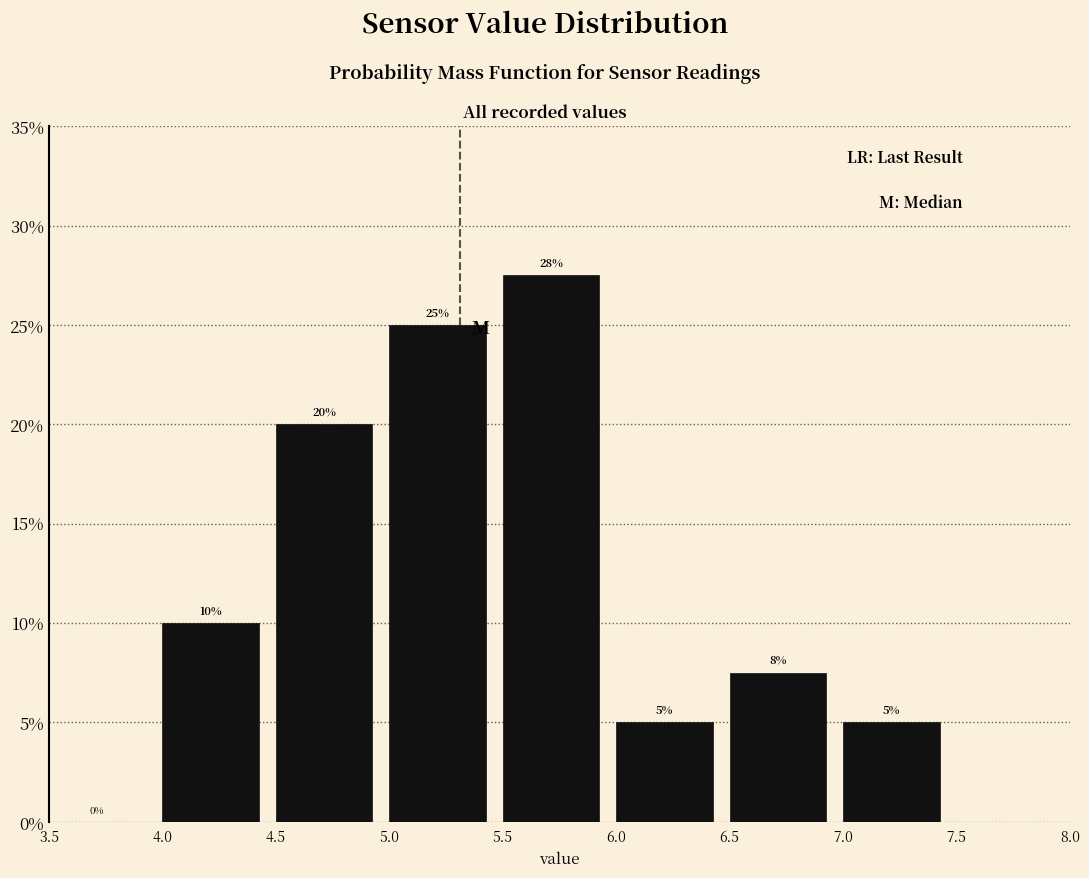

Over which range of the x-axis is the bar tallest?

5.5 to 6.0